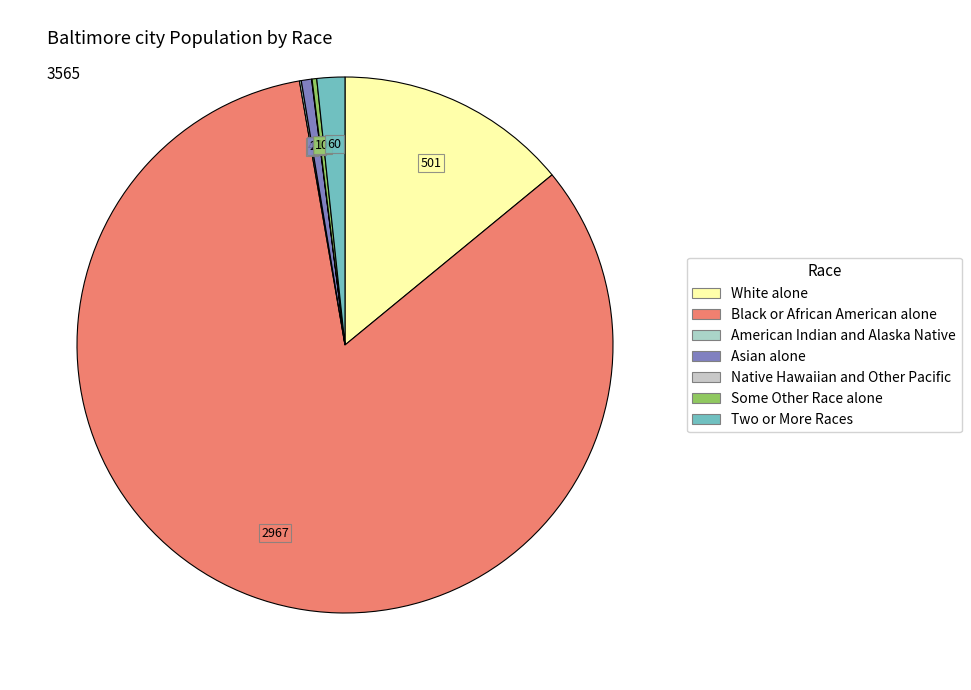

Count the number of slices in the pie.

7